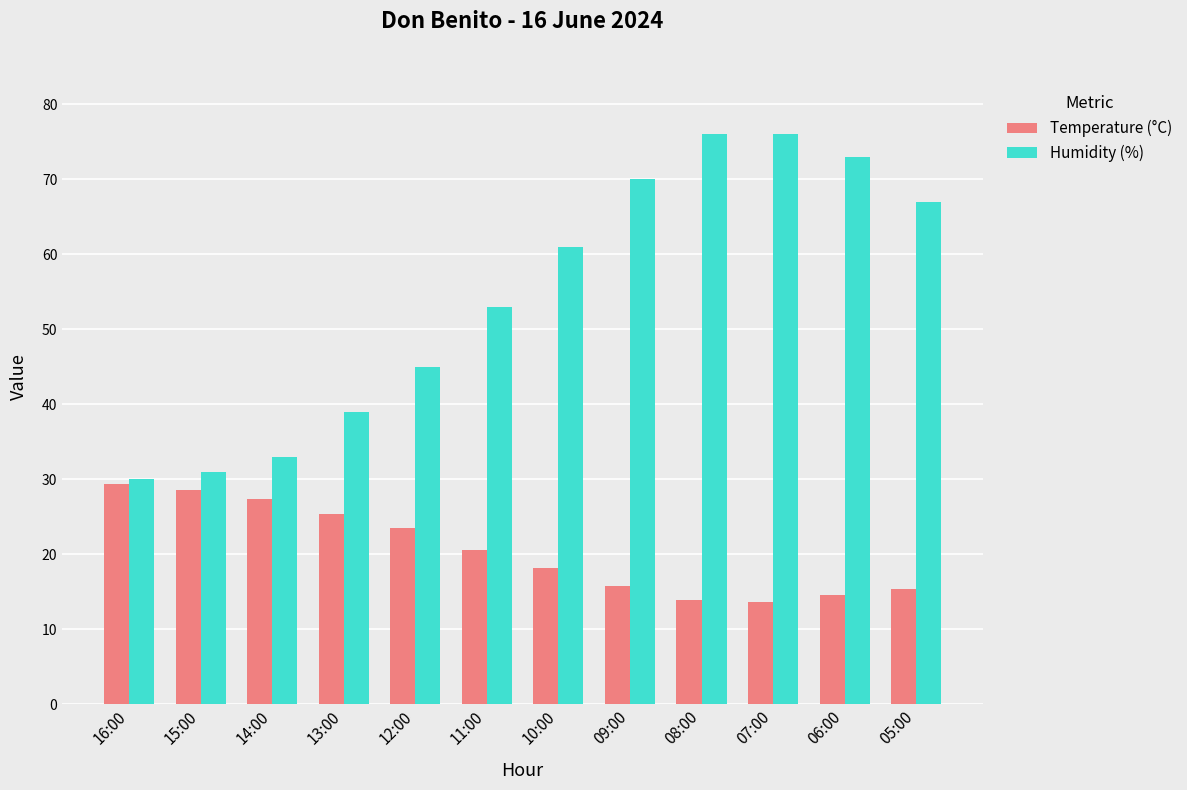

Which series has the largest total across all categories?

Humidity (%)